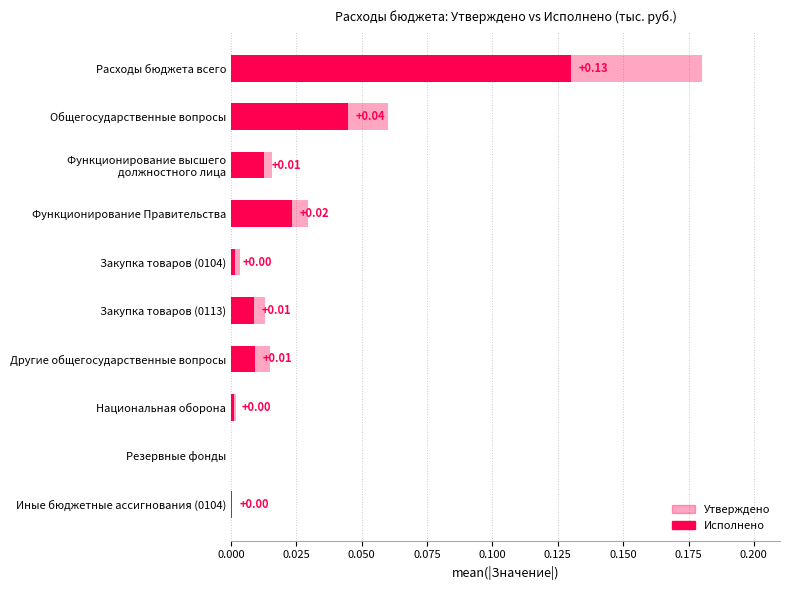

Rank the series by their maximum value, from lowest to highest.

Исполнено, Утверждено